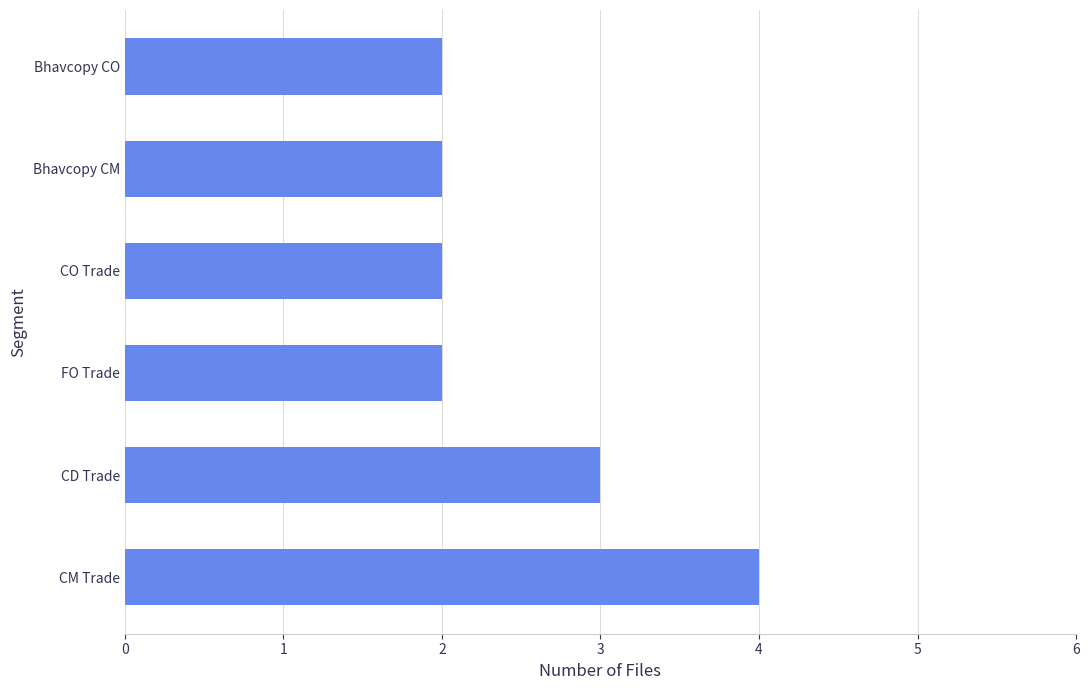

Approximately how many times larger is the value at Bhavcopy CO compared to FO Trade?

1.0